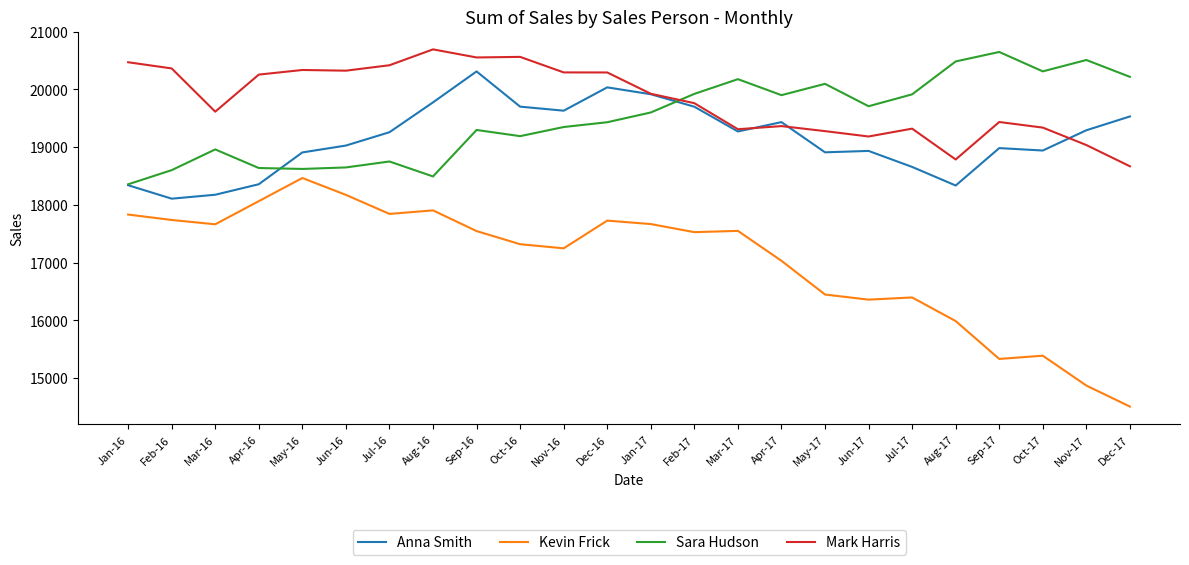

What are all the series names shown in the legend?

Anna Smith, Kevin Frick, Sara Hudson, Mark Harris